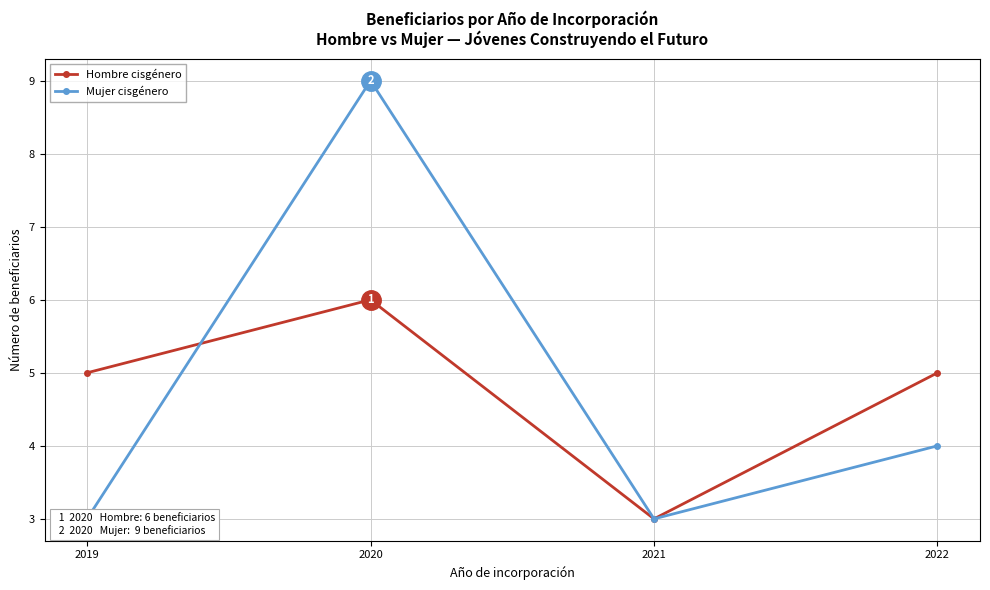

Reading left to right, list all the values displayed in this chart.

Hombre cisgénero: 5	6	3	5
Mujer cisgénero: 3	9	3	4